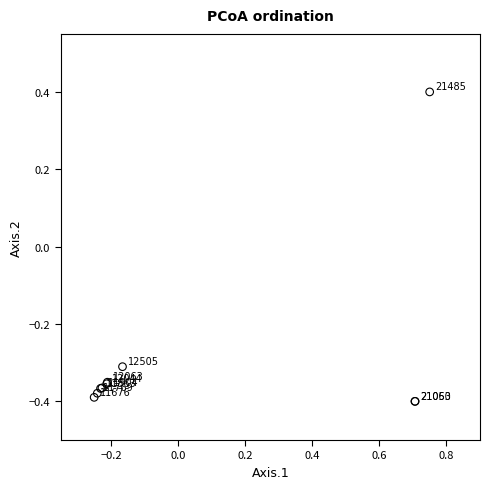

What Y value in the scatter plot is closest to 0?

-0.3